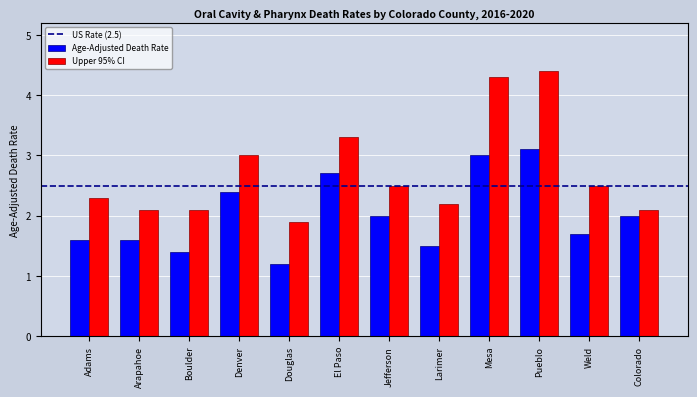

At Mesa, list the series in order from smallest to largest.

Age-Adjusted Death Rate, Upper 95% CI